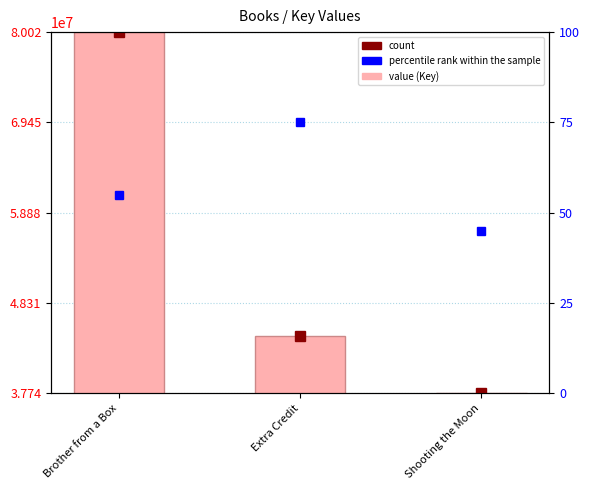

True or false: the data shows 37761337 at Shooting the Moon.

True